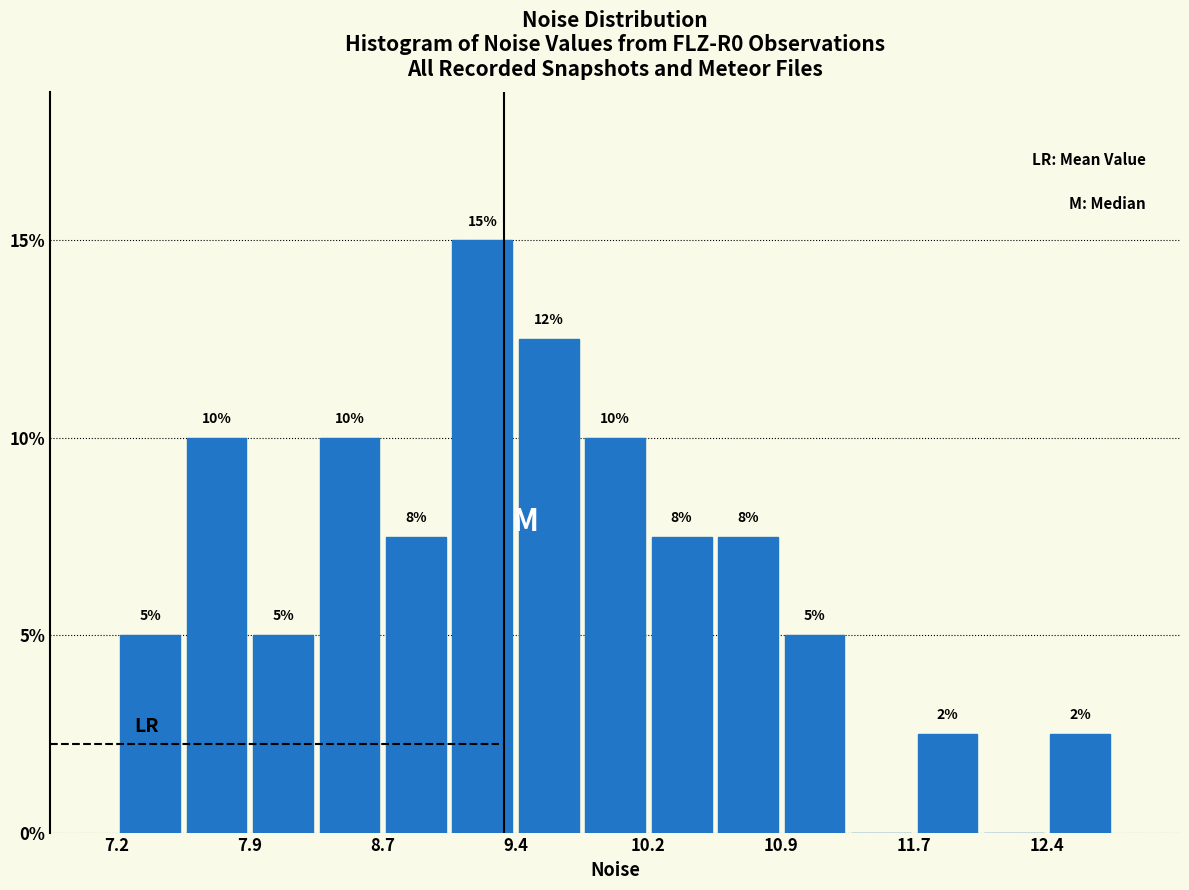

Around what value on the x-axis is the tallest bar? Give the approximate position of its centre, as read against the axis.

9.2